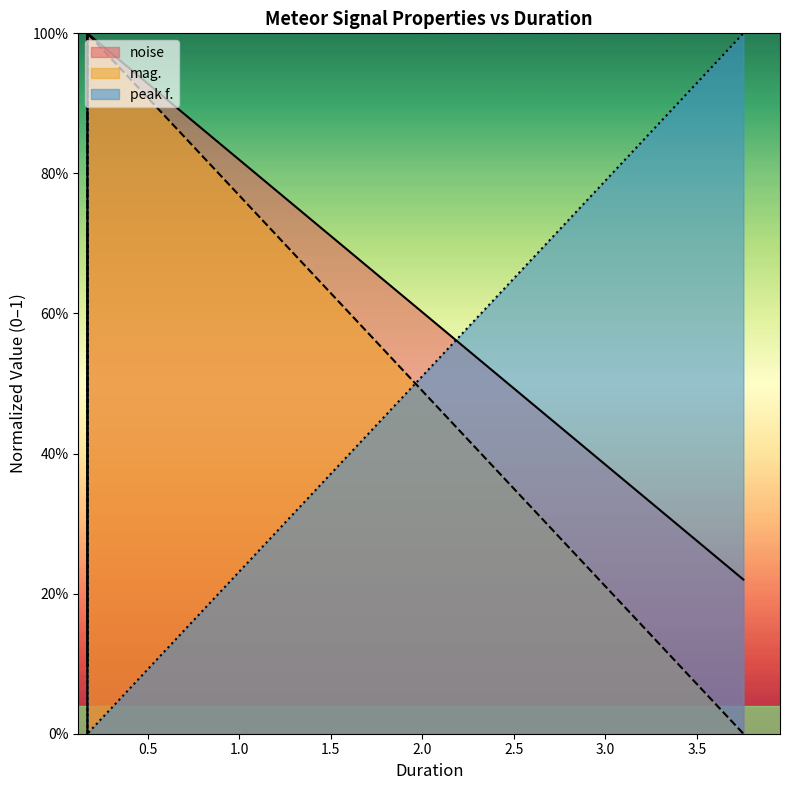

How many values in noise are above zero?

3